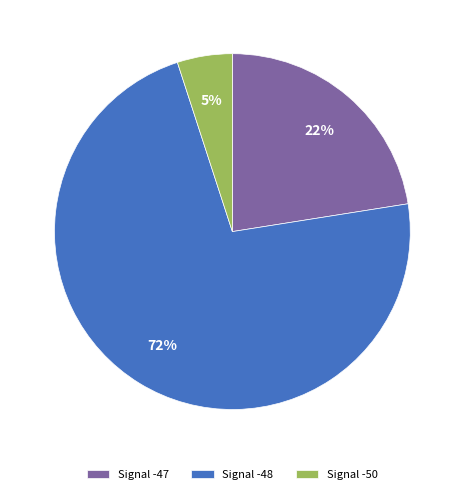

How many slices are in this pie chart?

3